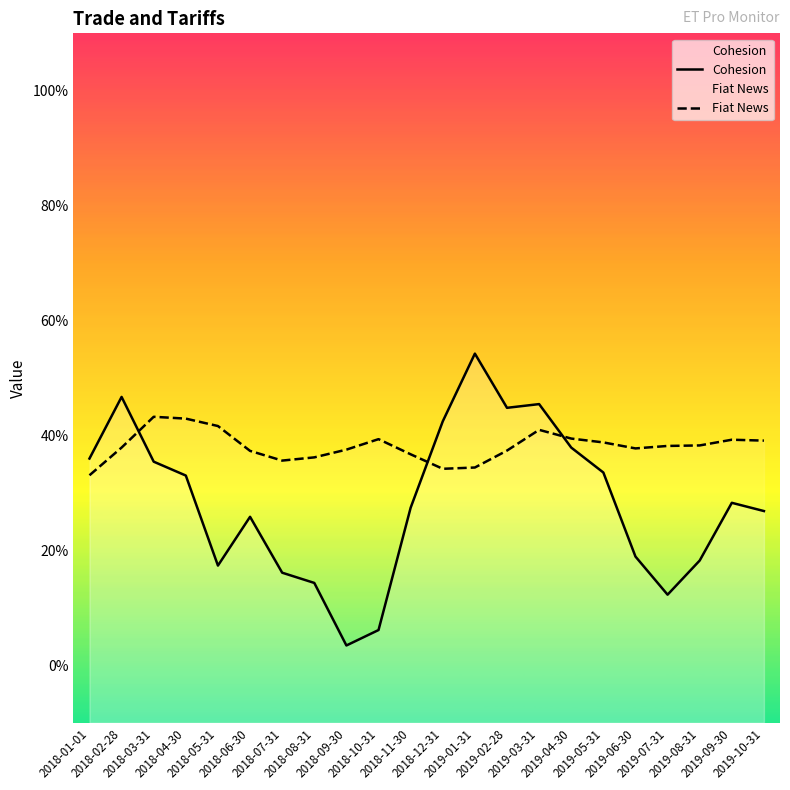

Rank the categories by Fiat News value from highest to lowest.

2018-03-31, 2018-04-30, 2018-05-31, 2019-03-31, 2019-04-30, 2018-10-31, 2019-09-30, 2019-10-31, 2019-05-31, 2019-08-31, 2019-07-31, 2018-02-28, 2019-06-30, 2018-09-30, 2019-02-28, 2018-06-30, 2018-11-30, 2018-08-31, 2018-07-31, 2019-01-31, 2018-12-31, 2018-01-01